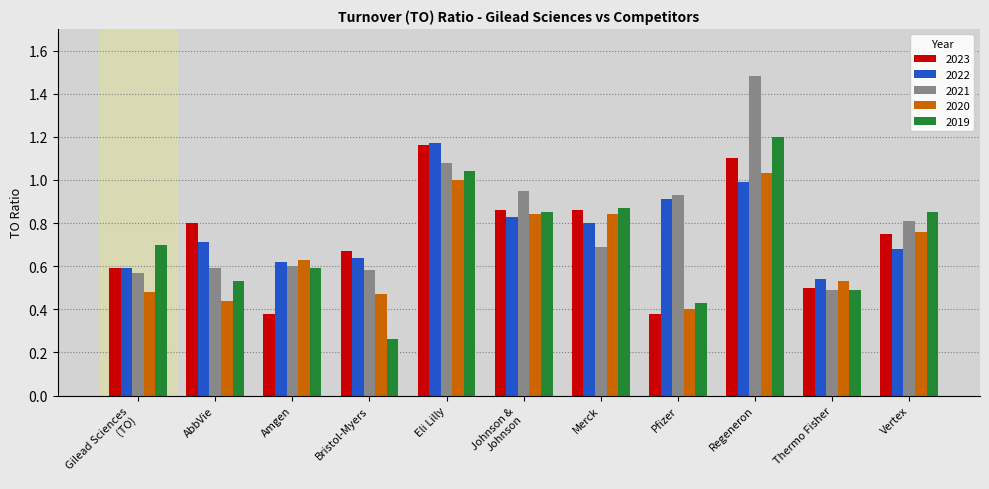

The 2019 series shows 0.6 at Johnson &
Johnson. True or false?

False